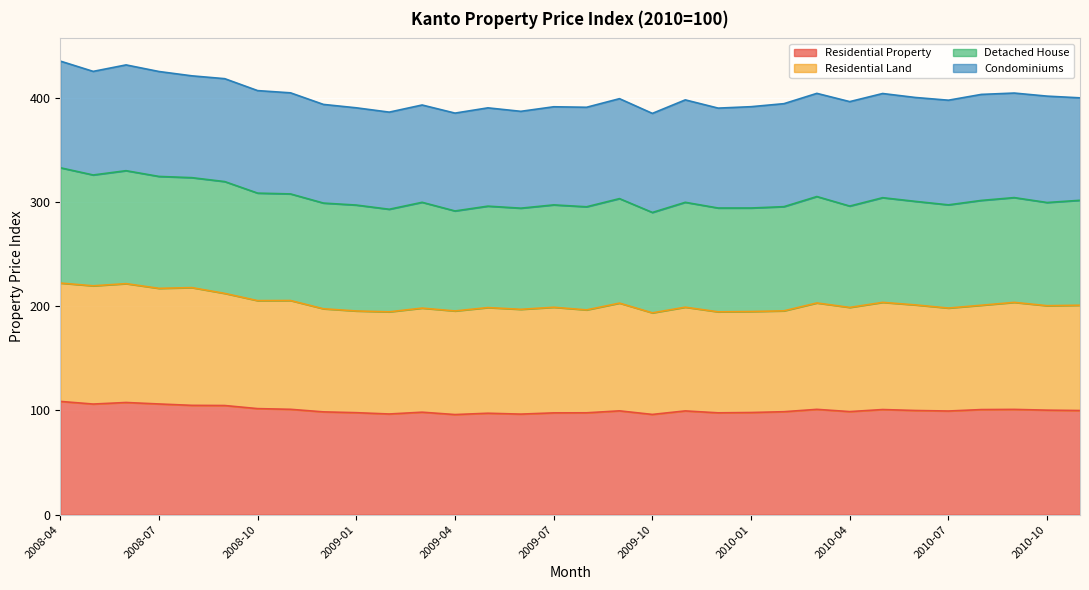

Is it true that Residential Land equals 361.5 at 2008-10?

False